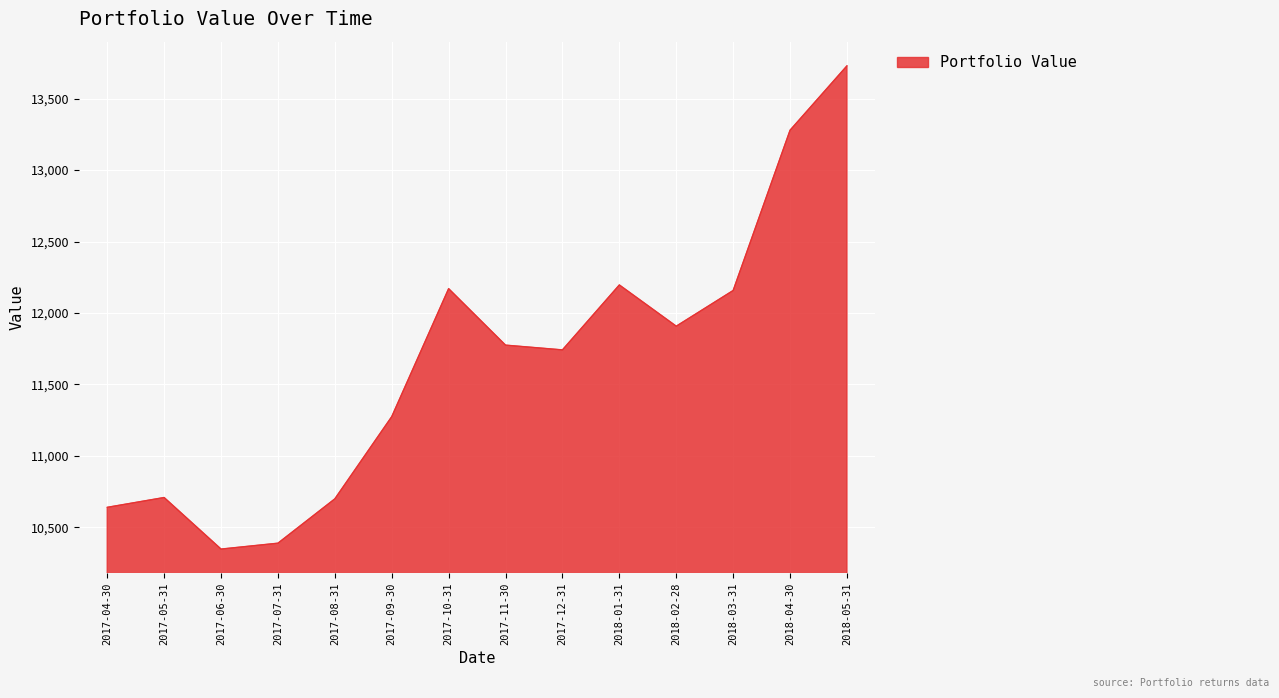

What value does the data have at 2017-06-30?

10348.7